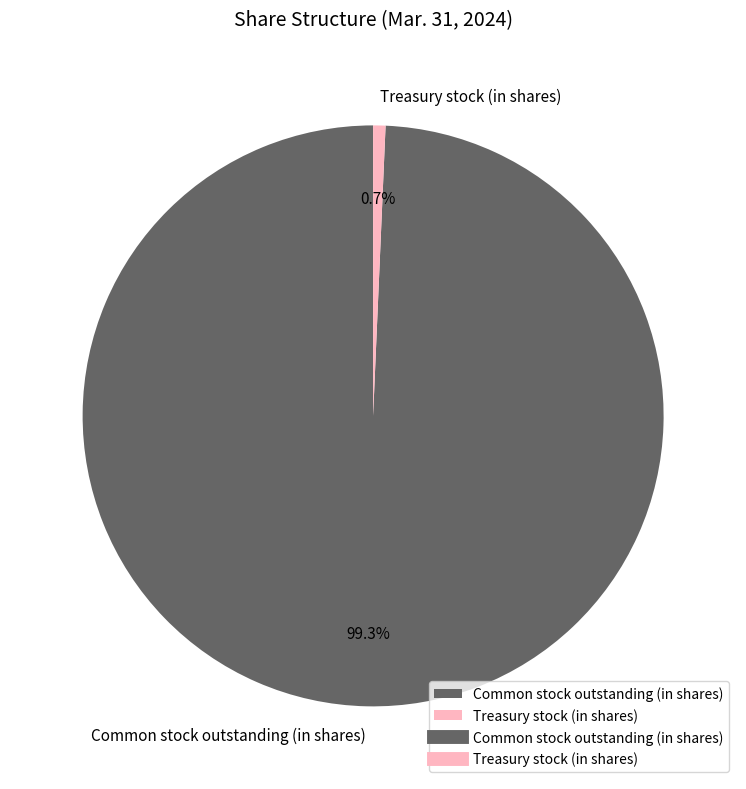

Do Common stock outstanding (in shares) and Treasury stock (in shares) together represent more than half of the pie?

Yes